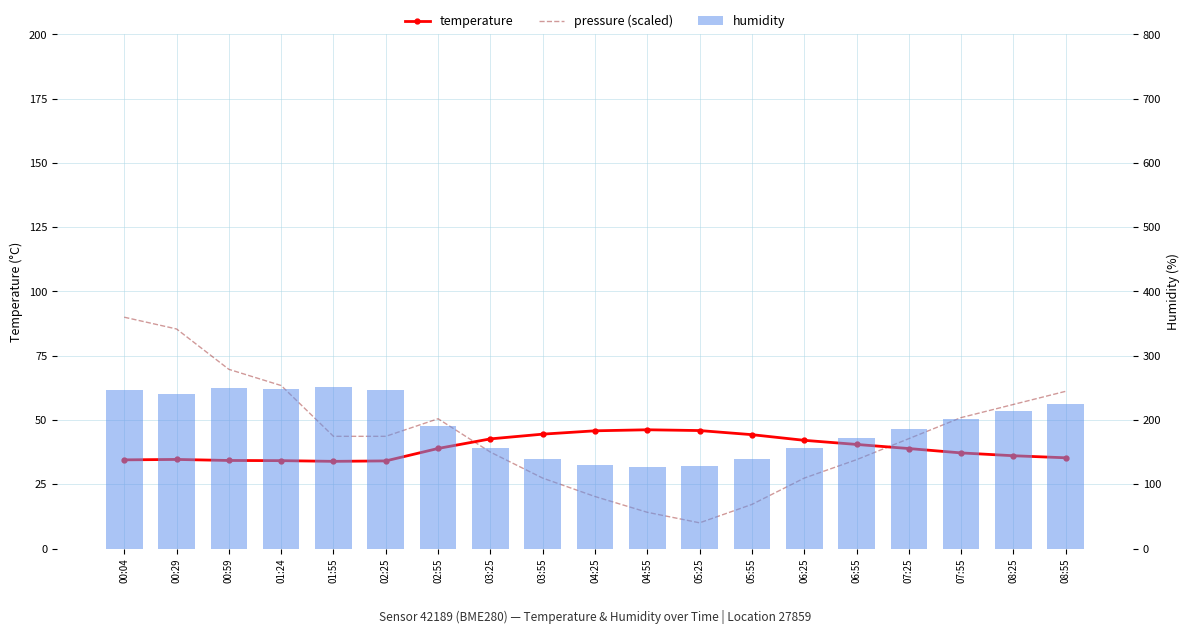

What are all the series names shown in the legend?

temperature, pressure (scaled), humidity